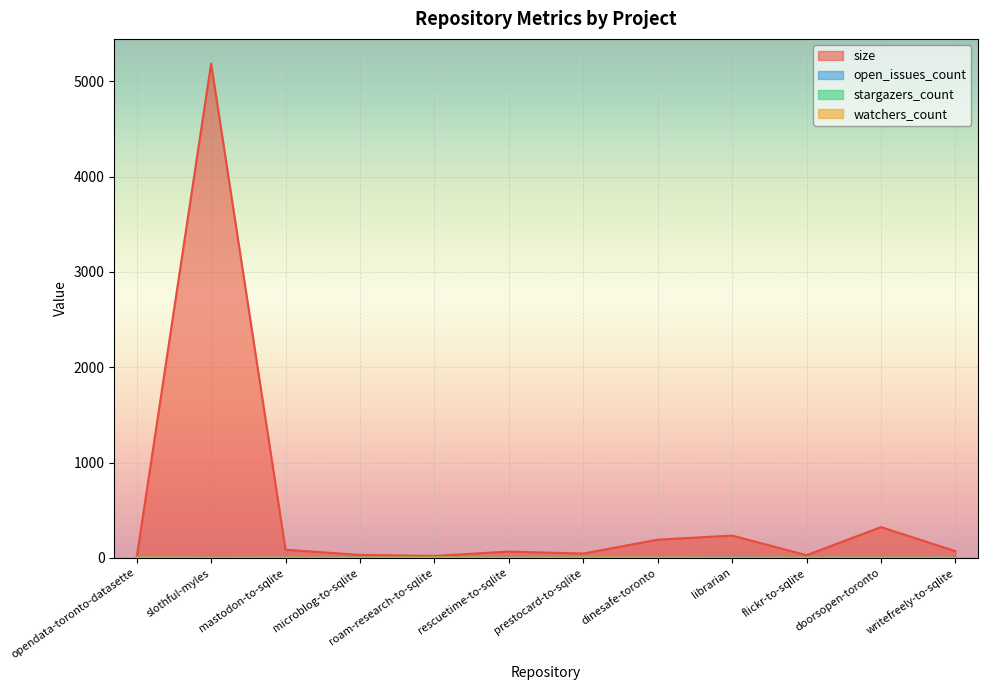

How many data points in open_issues_count are less than 1?

5